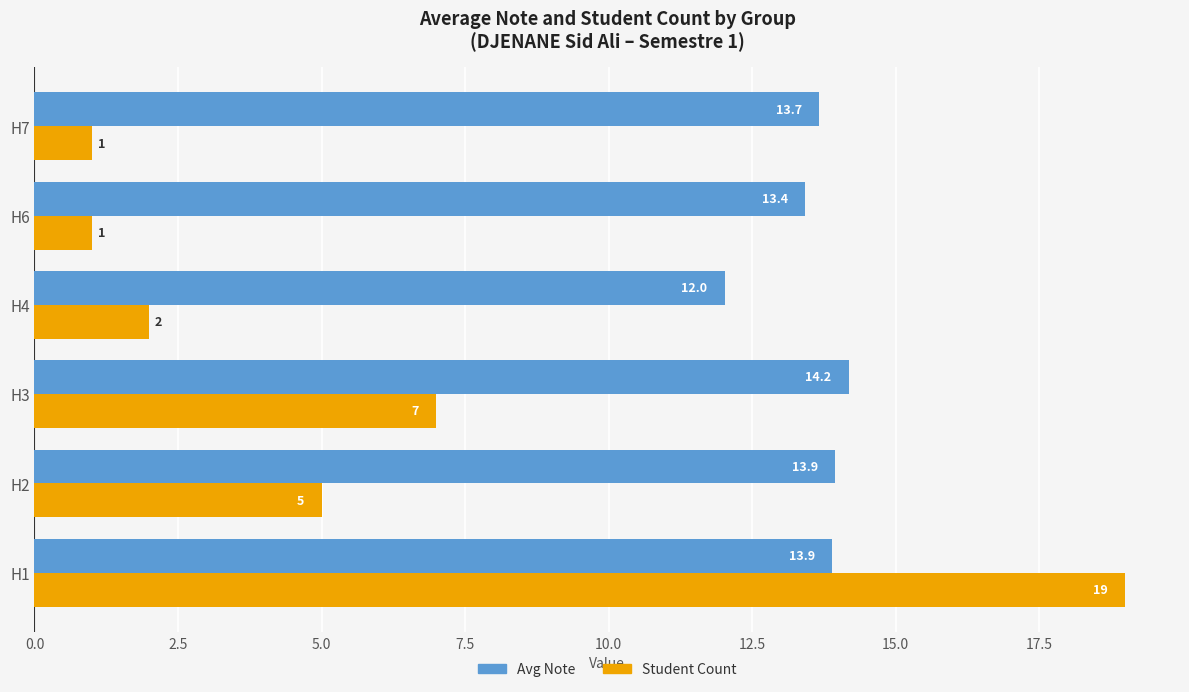

What are all the series names shown in the legend?

Avg Note, Student Count